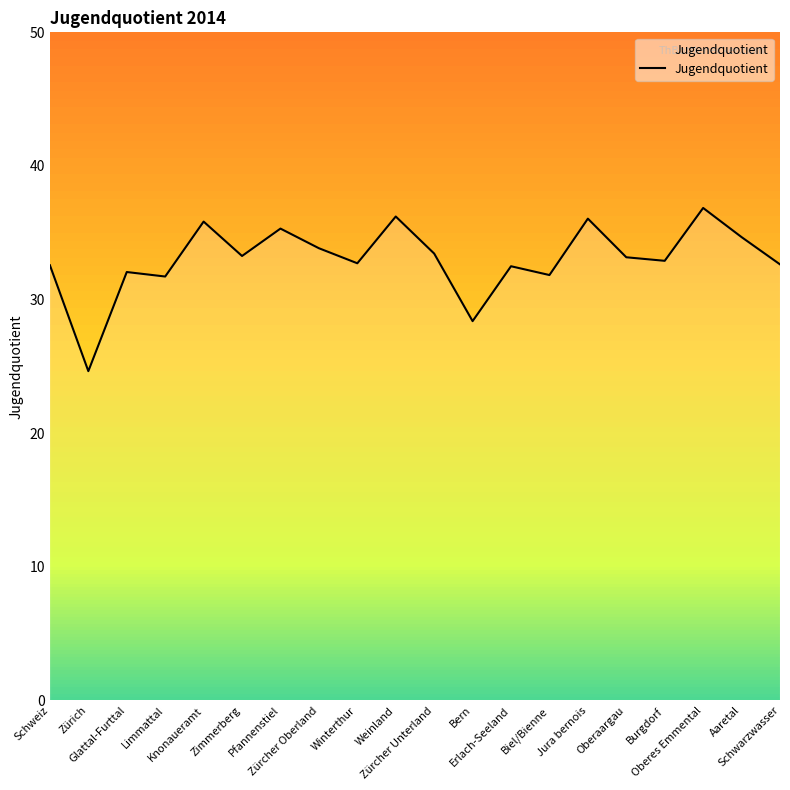

What is the smallest value displayed?

24.6